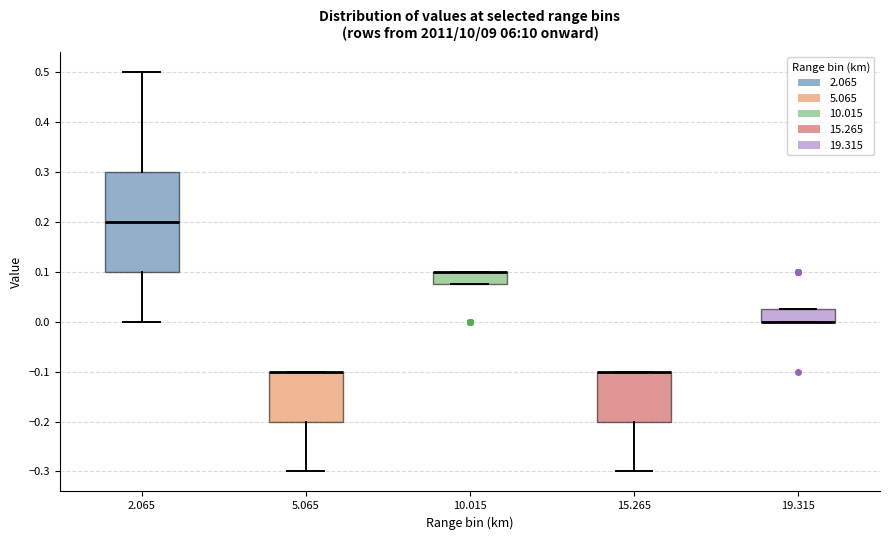

Reading left to right, transcribe this box plot: for each box, give where its median line is, the range the box spans, and where its two whiskers end, as read against the y-axis. The values are not printed on the chart, so give them approximately, as read against the axis.

2.065: median 0.20, box 0.10 to 0.30, whiskers 0.00 to 0.50
5.065: median -0.10 (drawn on the box's upper edge), box -0.20 to -0.10, whiskers -0.30 to -0.10
10.015: median 0.10 (drawn on the box's upper edge), box 0.08 to 0.10, whiskers 0.08 to 0.10
15.265: median -0.10 (drawn on the box's upper edge), box -0.20 to -0.10, whiskers -0.30 to -0.10
19.315: median 0.00 (drawn on the box's lower edge), box 0.00 to 0.03, whiskers 0.00 to 0.03